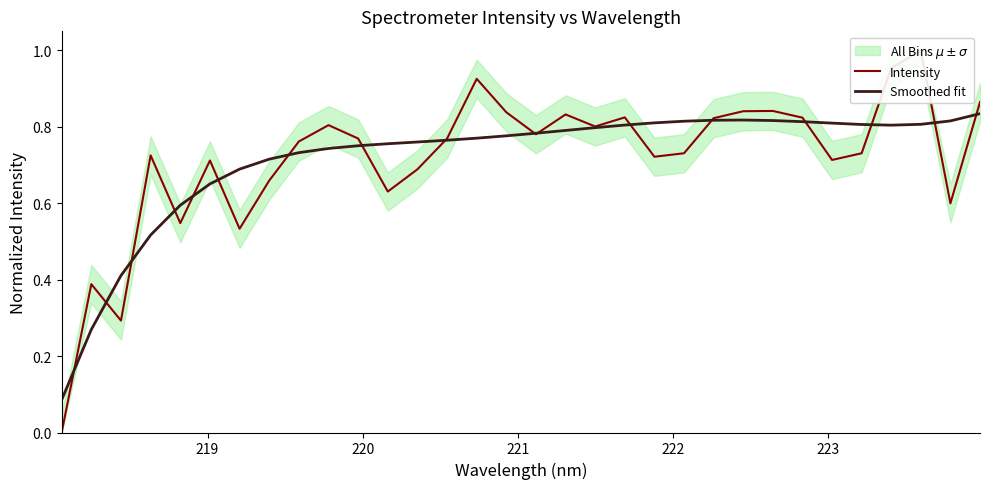

How many data points does each series have?

32